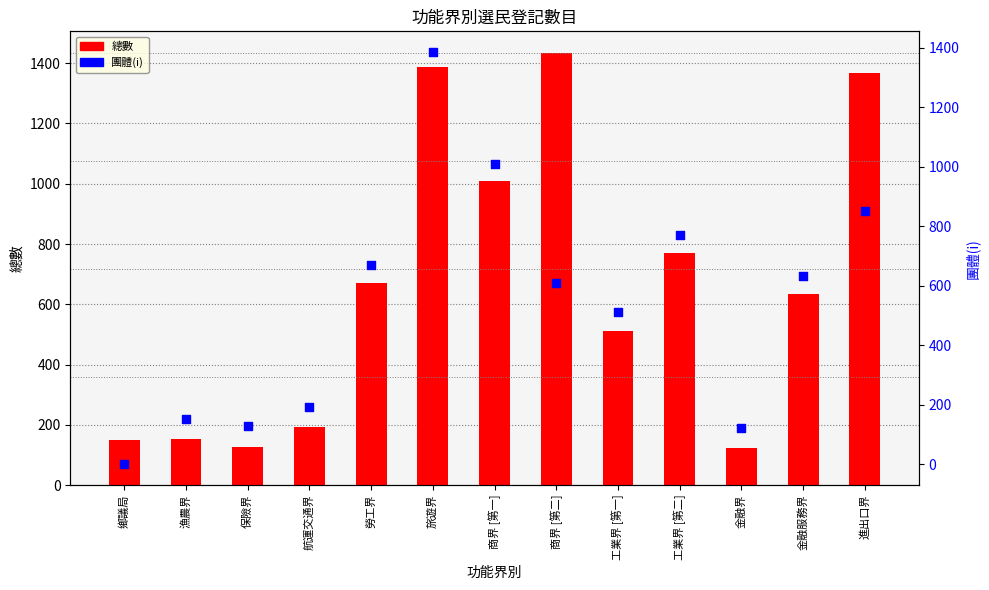

What is the total value across all series at 鄉議局?

151